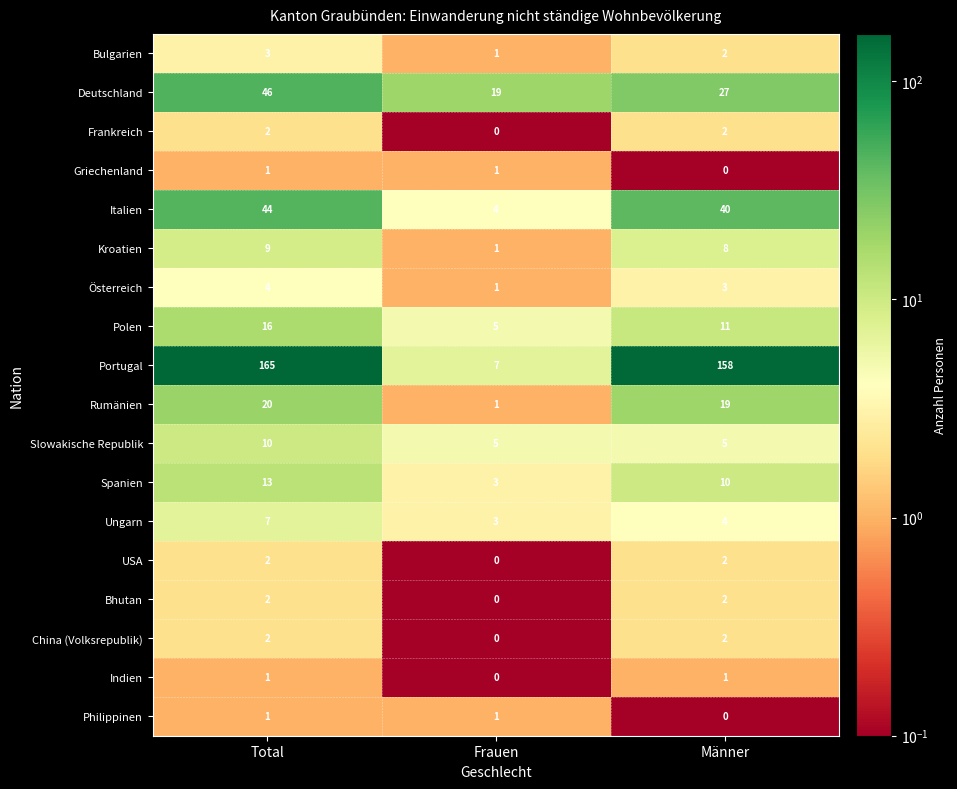

Between Total and Frauen, which series saw the biggest shift?

Portugal